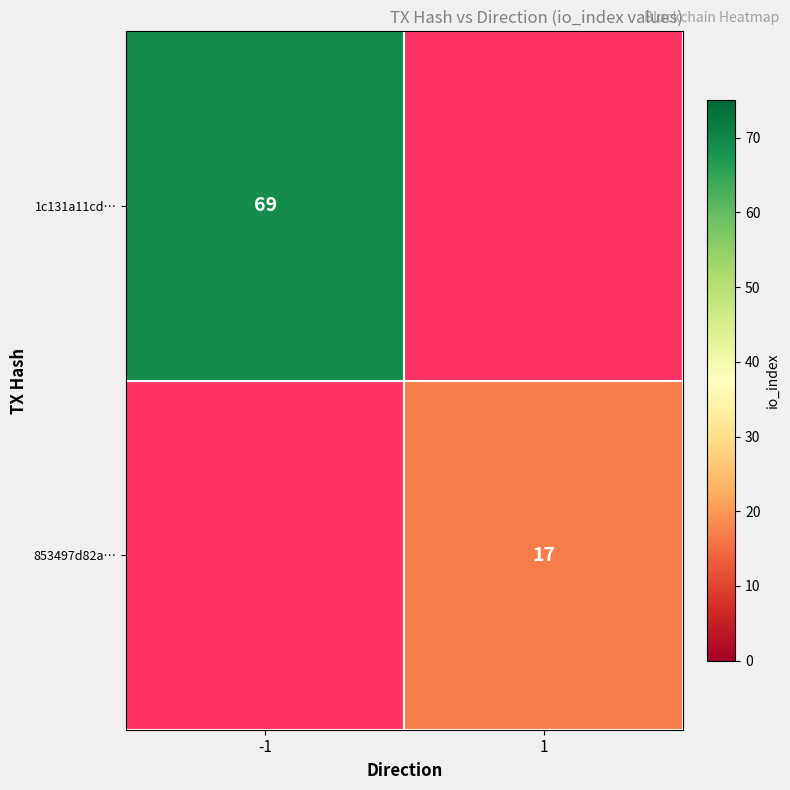

The 1c131a11cd… series shows 20 at -1. True or false?

False